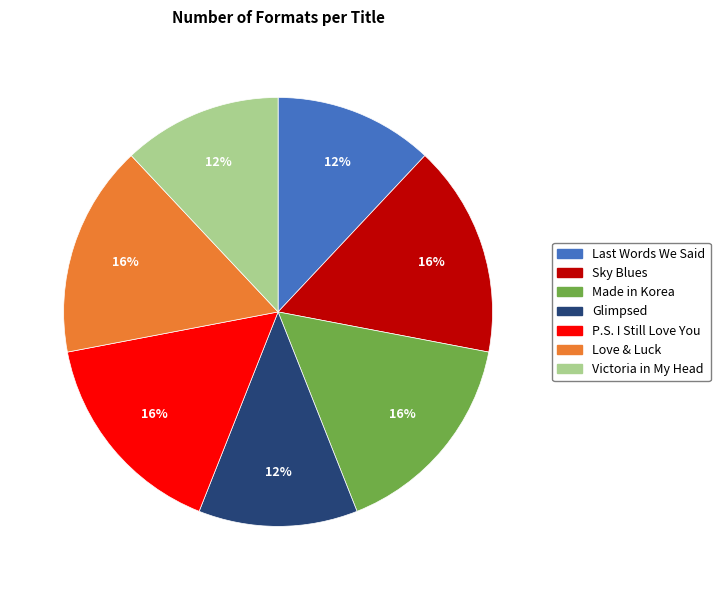

Is there a majority slice in this chart?

No